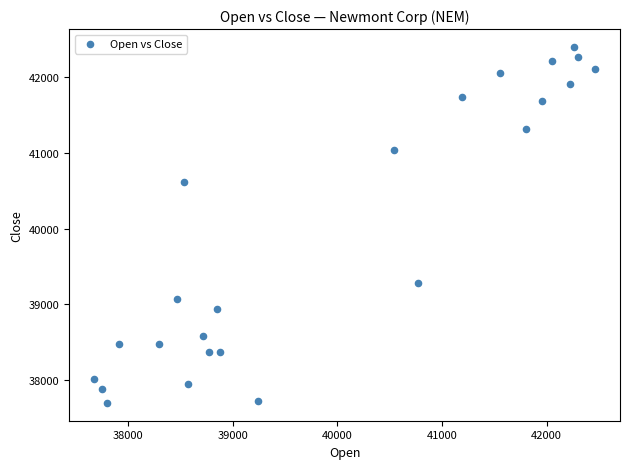

What is the range of X values (max minus min)?

4788